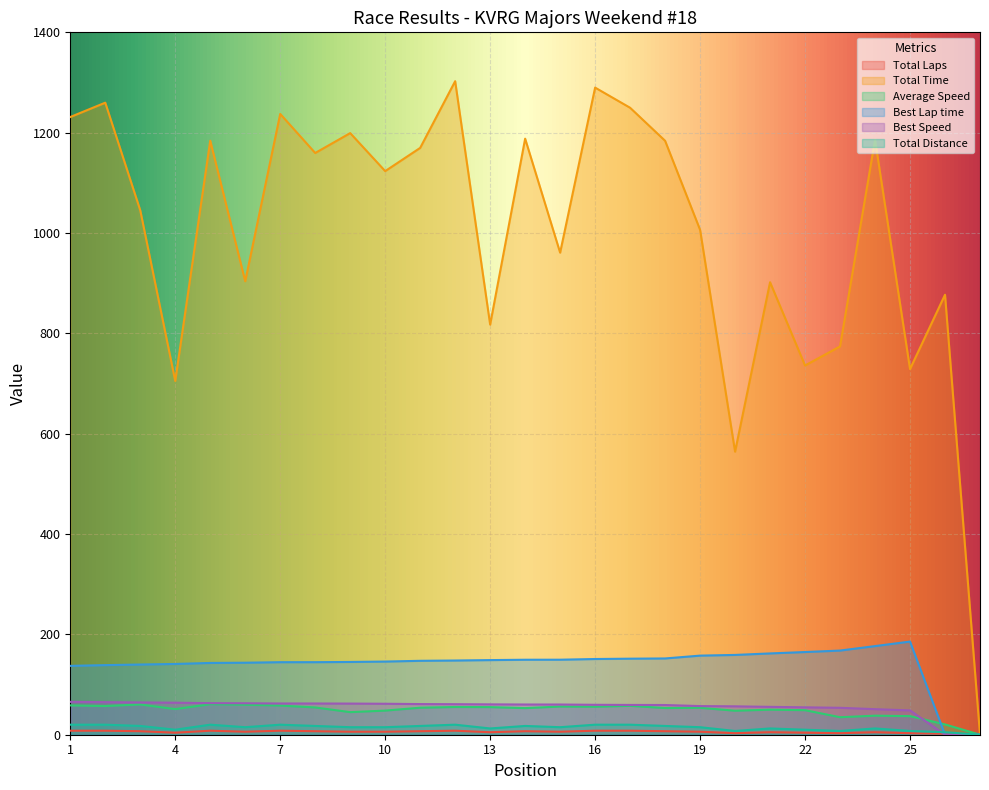

Which series has the largest total across all categories?

Total Time